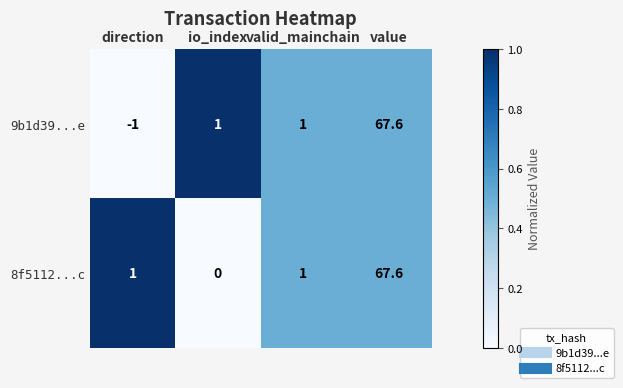

List the series in order of their overall mean, lowest first.

9b1d39...e, 8f5112...c